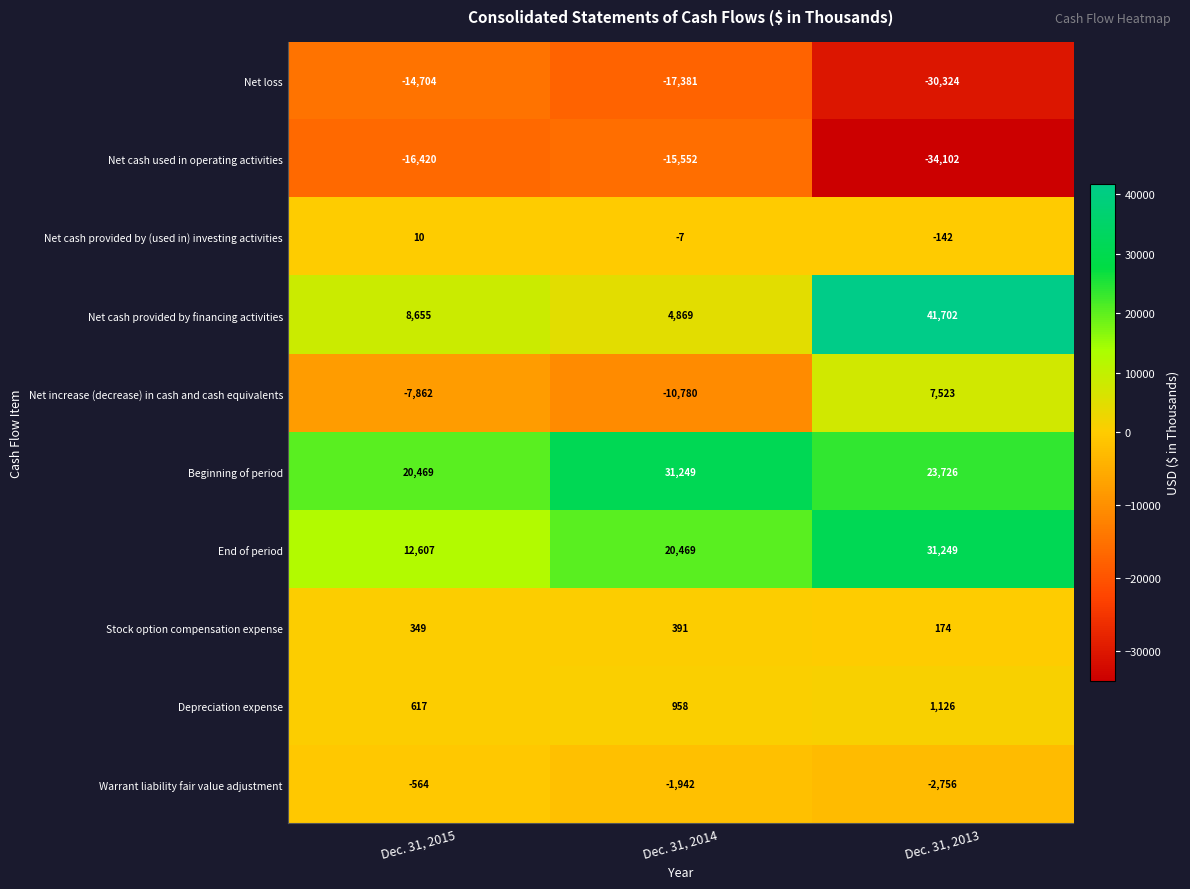

At which label does Depreciation expense reach its minimum?

Dec. 31, 2015